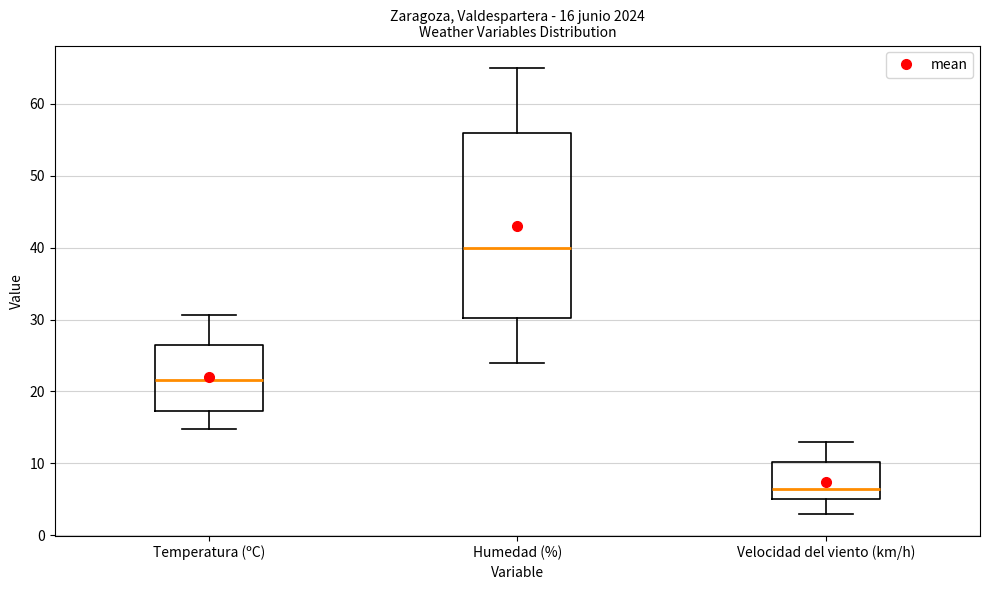

Which box is the tallest, from its lower edge to its upper edge?

Humedad (%)